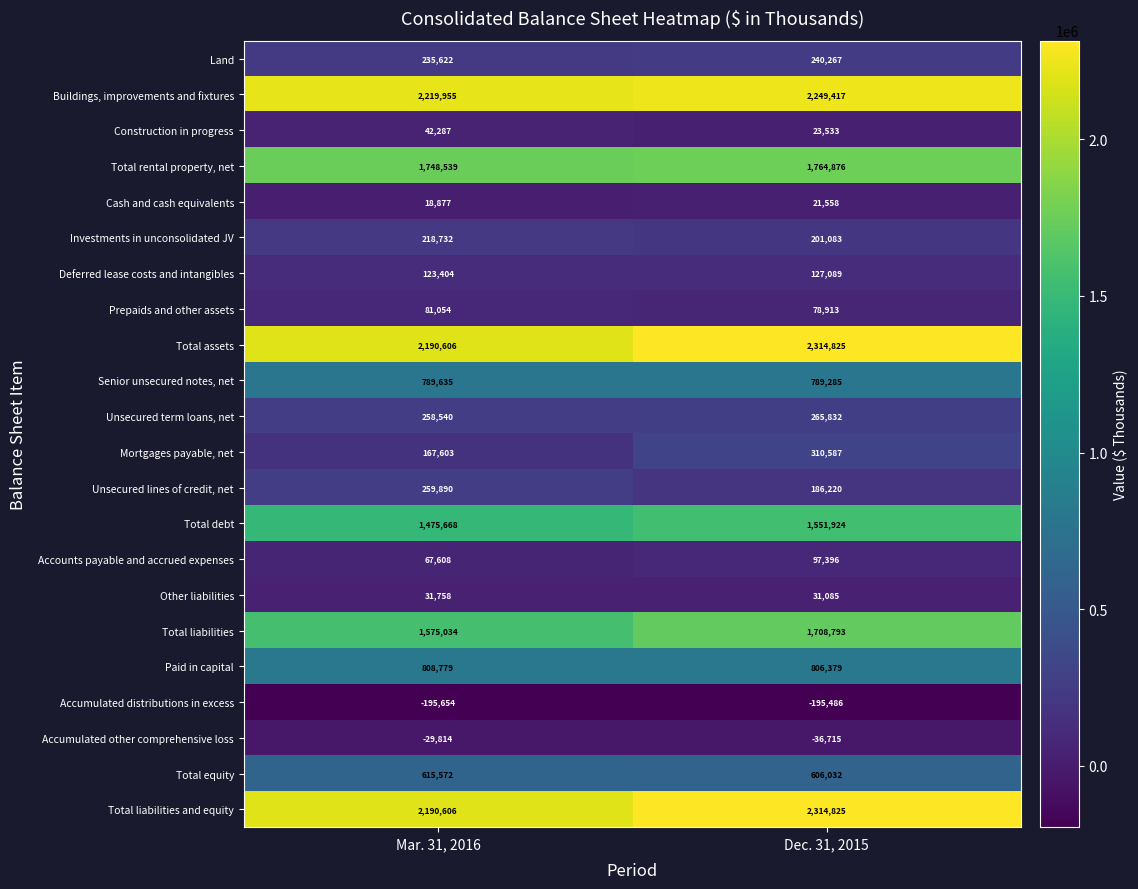

At which category does the chart reach its minimum across all series?

Mar. 31, 2016